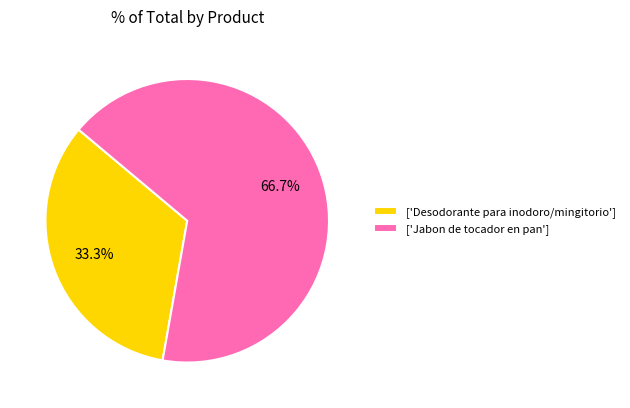

How many slices are in this pie chart?

2